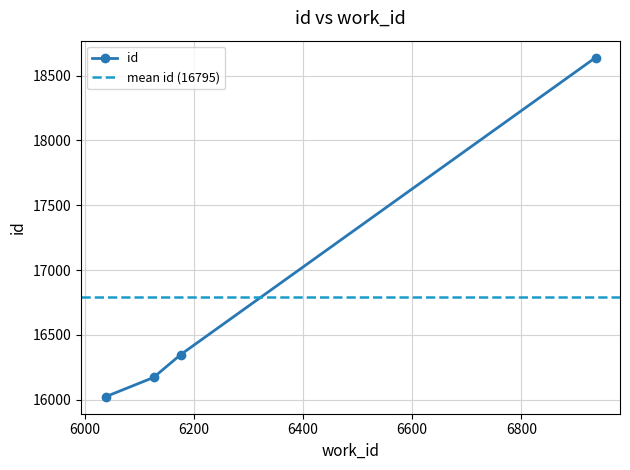

What is the maximum value for id?

18639